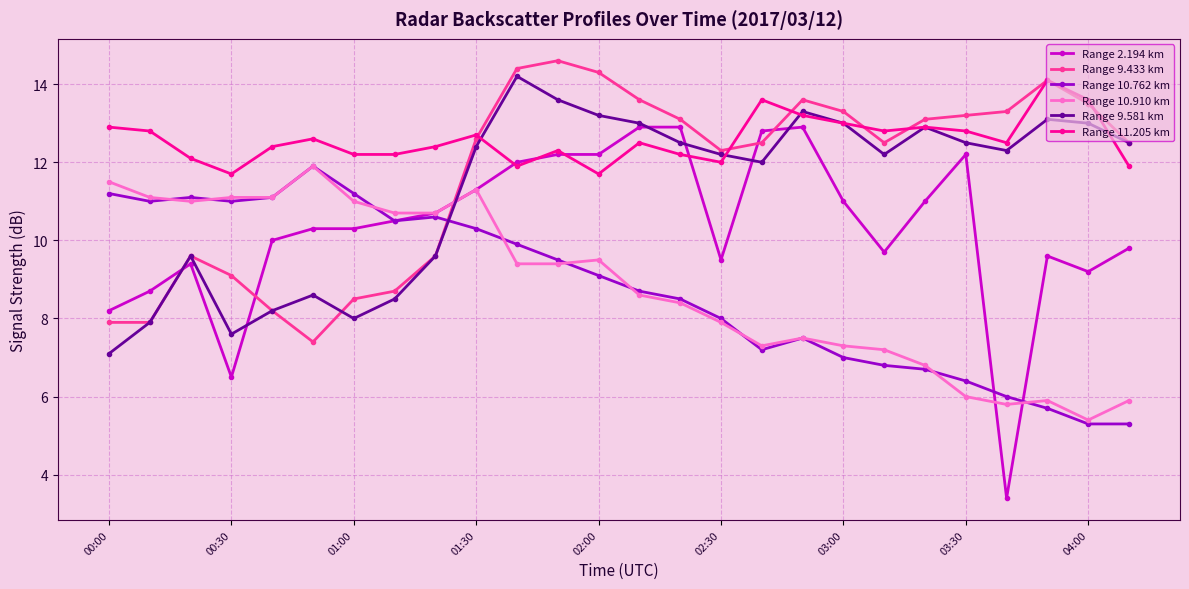

What is the value of the Range 10.910 km point at the 11th from the left?

9.4